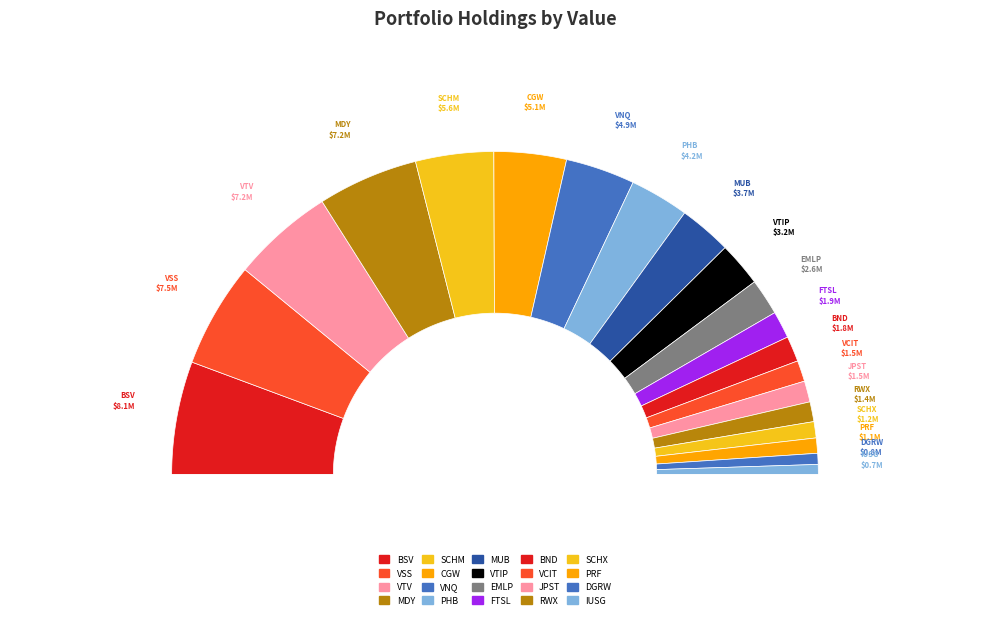

What percentage is the MDY slice, to the nearest percent?

10%